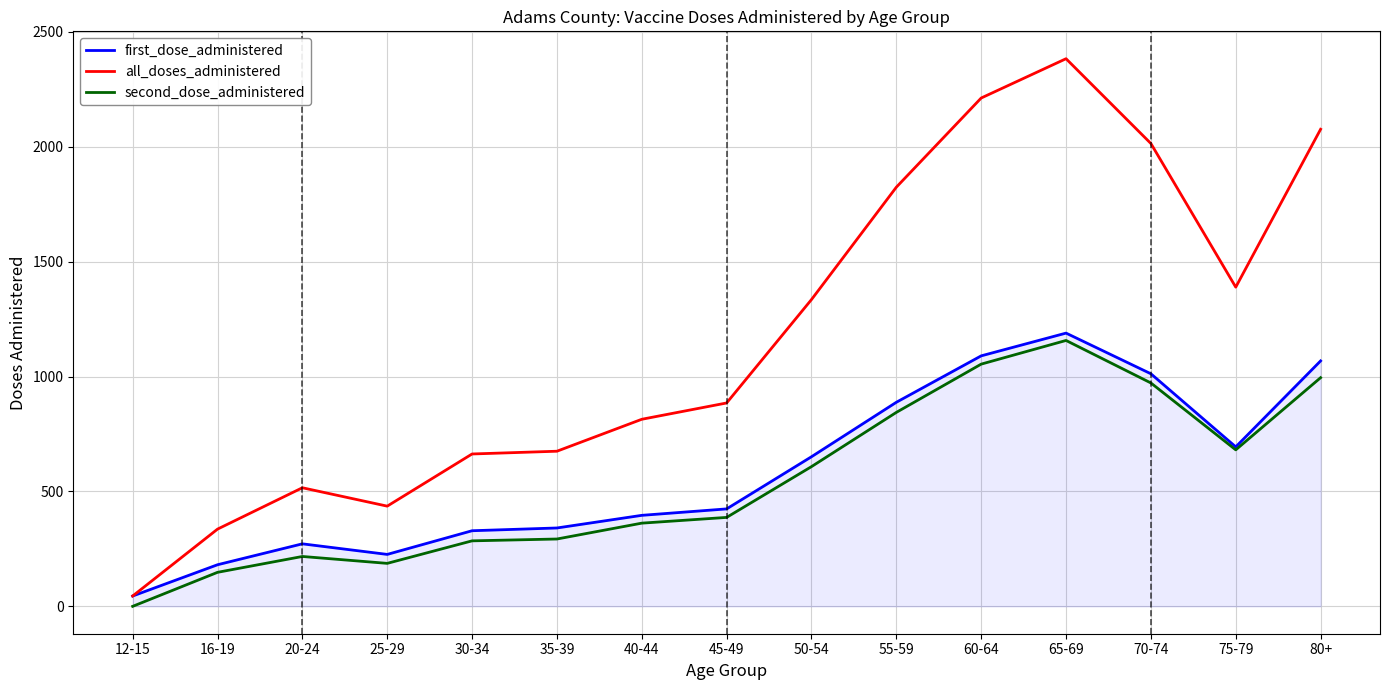

In all_doses_administered, how many points are higher than both neighbors (excluding endpoints)?

2